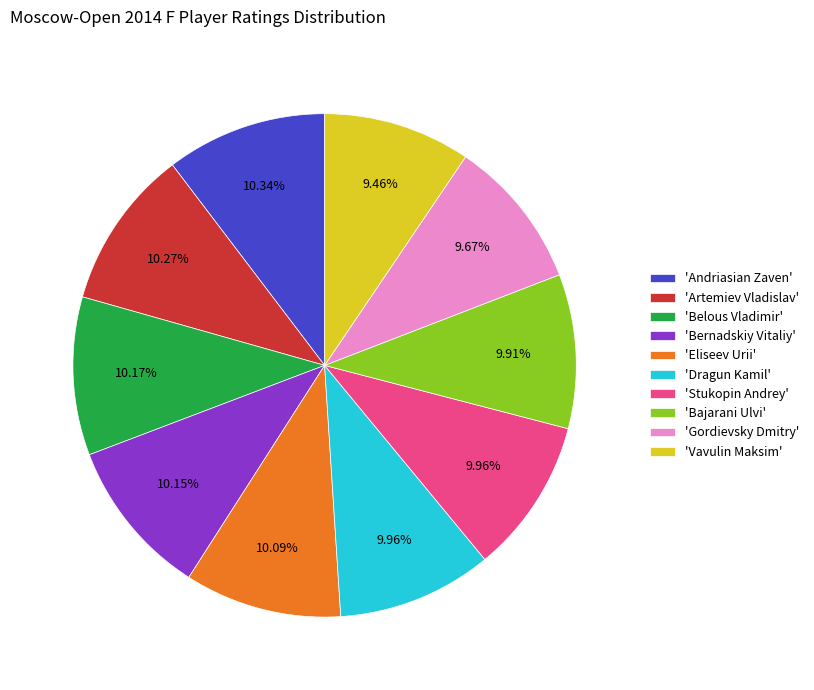

Combined, do 'Bernadskiy Vitaliy' and 'Bajarani Ulvi' account for over 50%?

No